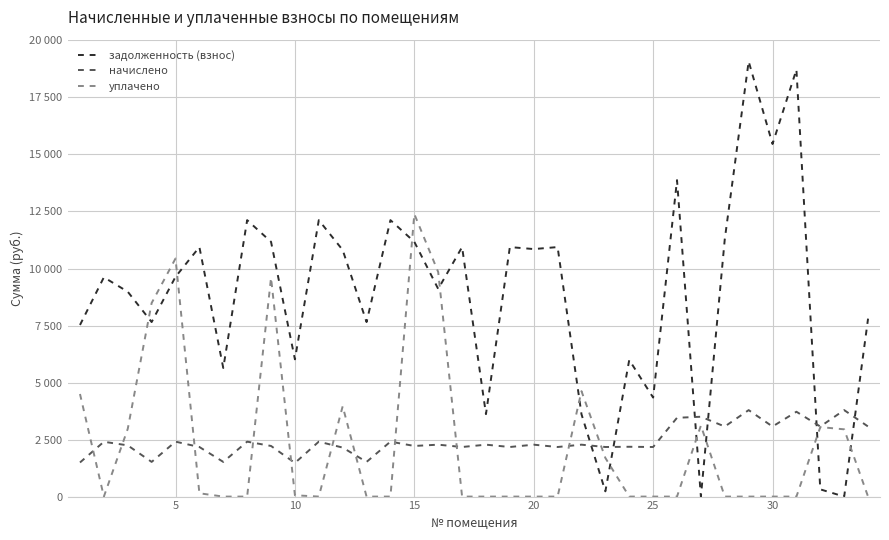

What are all the series names shown in the legend?

задолженность (взнос), начислено, уплачено